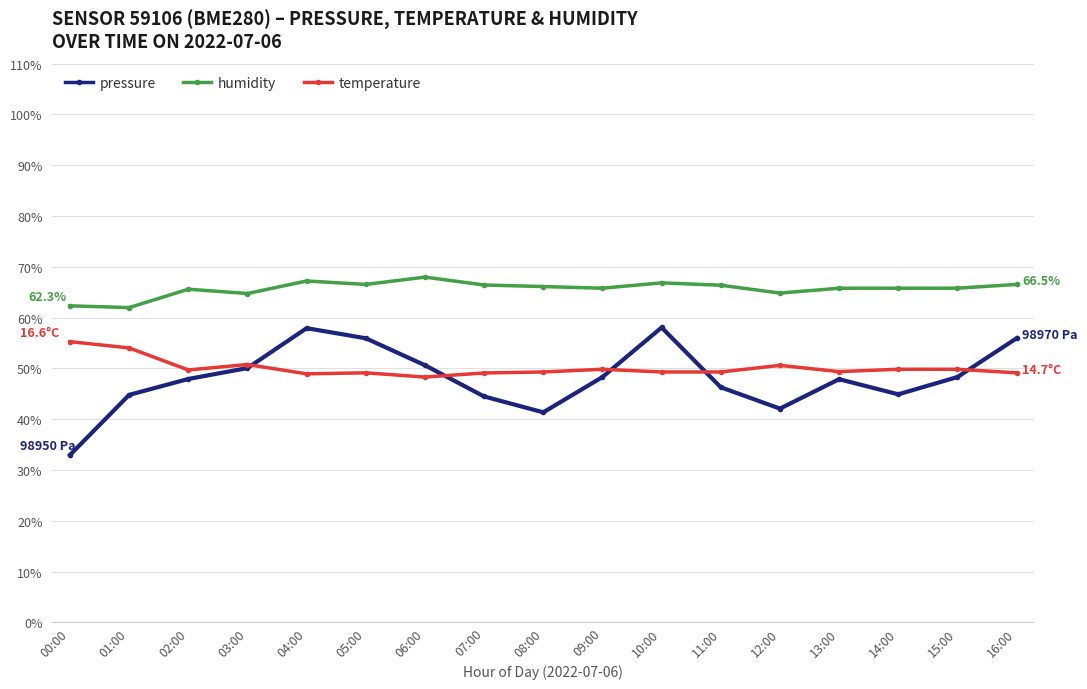

The humidity series shows 99.3 at 12:00. True or false?

False